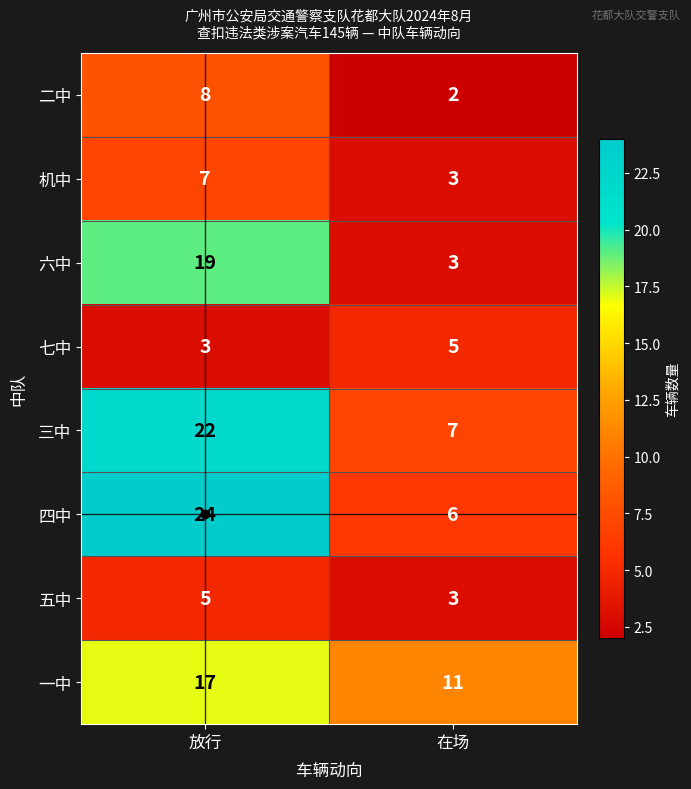

What is the average value of the 七中 series?

4